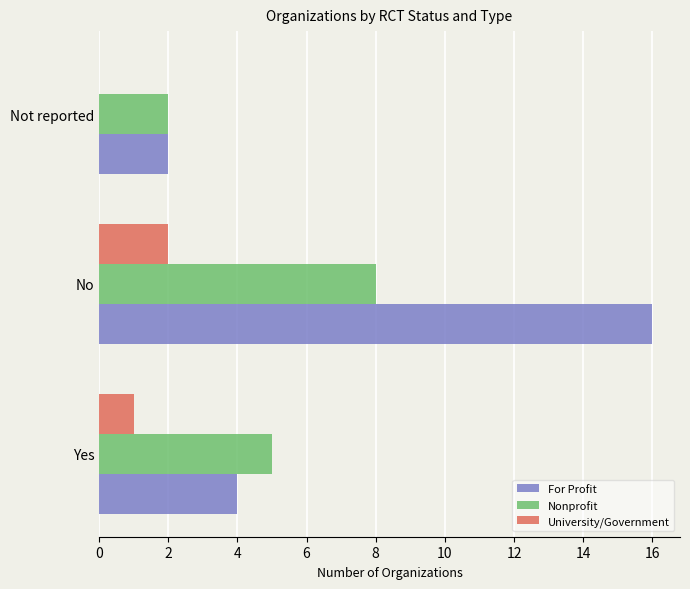

Between Yes and No, which series saw the biggest shift?

For Profit